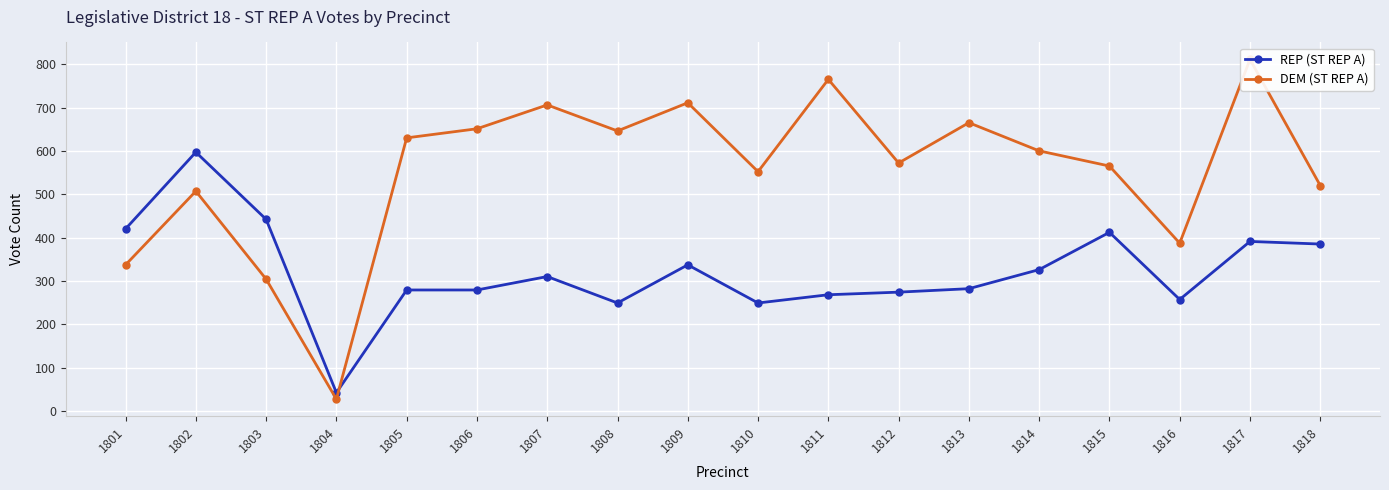

What is the lowest value of the DEM (ST REP A) series?

27